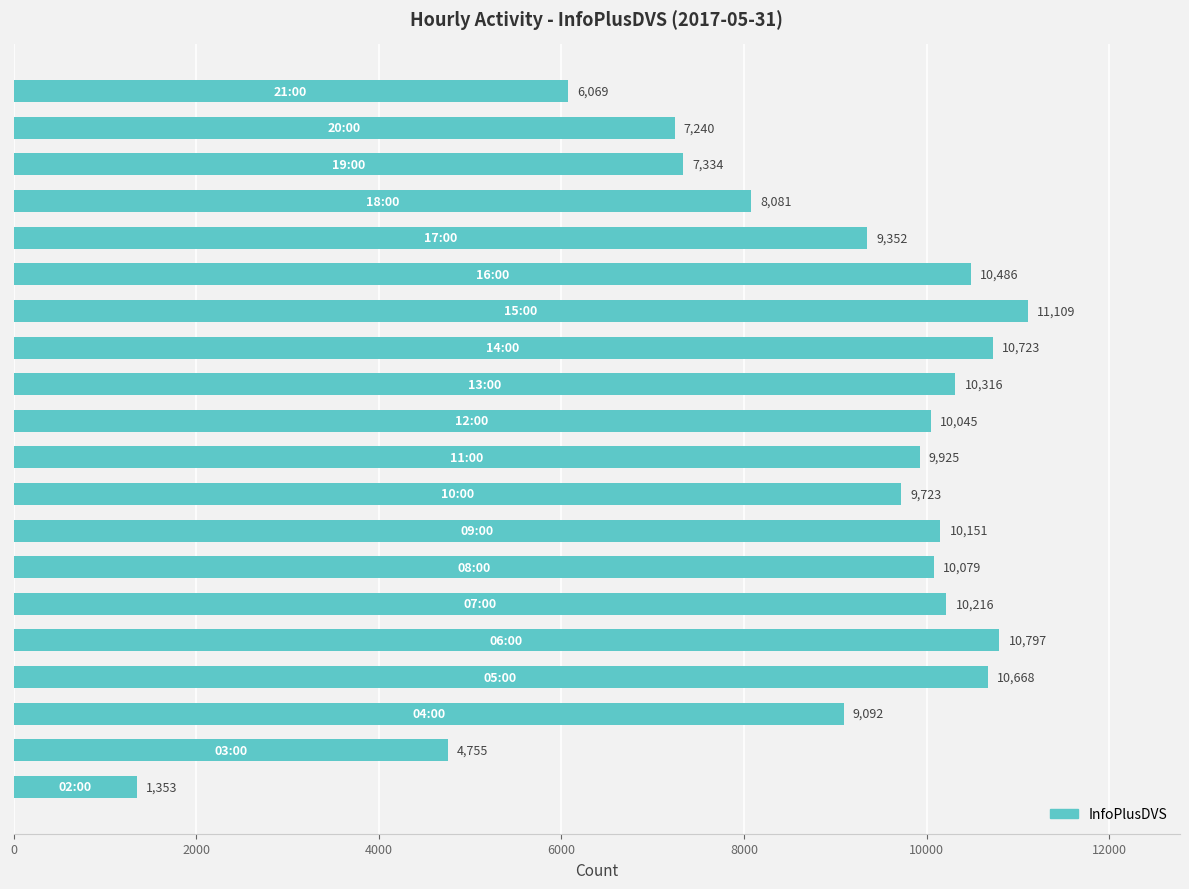

How many bars are there in total?

20